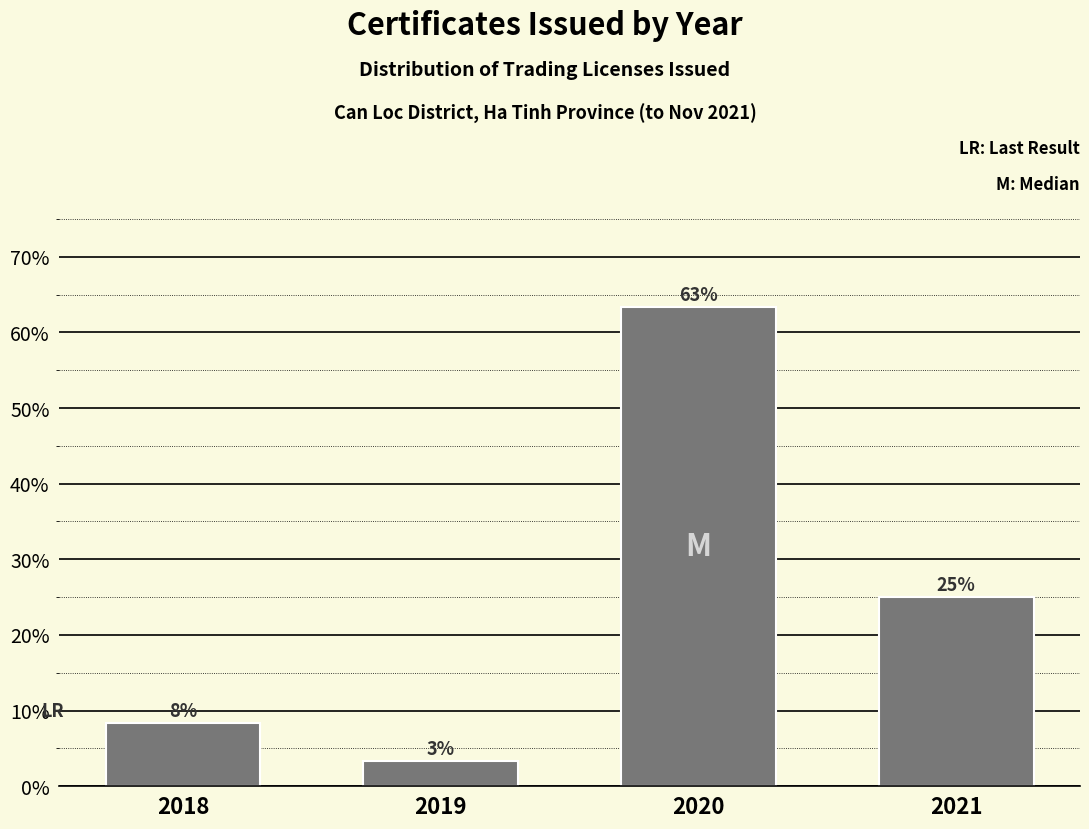

How many bars are there in total?

4